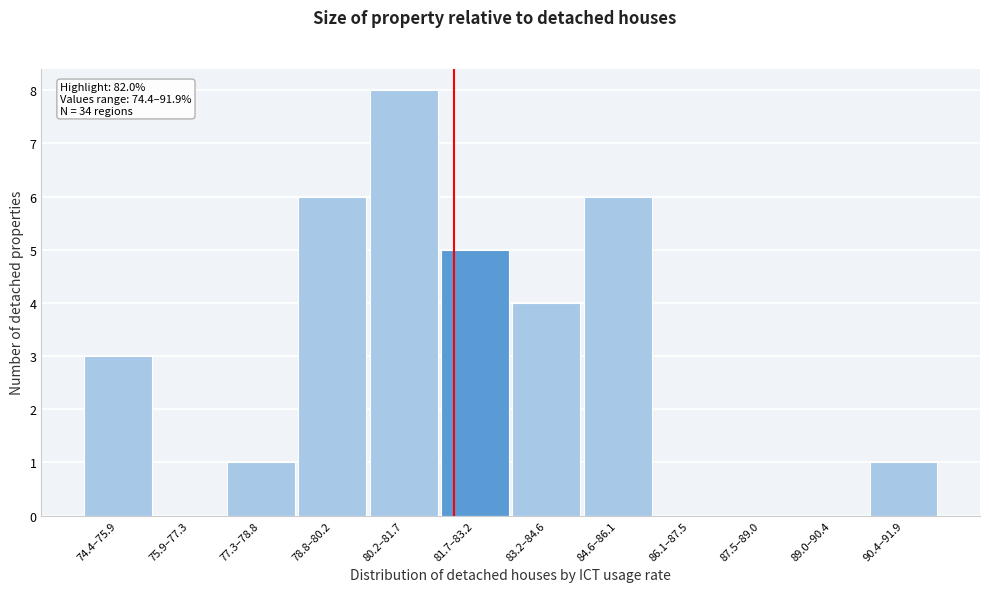

Reading left to right, list all the values displayed in this chart.

74.4–75.9=3	75.9–77.3=0	77.3–78.8=1	78.8–80.2=6	80.2–81.7=8	81.7–83.2=5	83.2–84.6=4	84.6–86.1=6	86.1–87.5=0	87.5–89.0=0	89.0–90.4=0	90.4–91.9=1